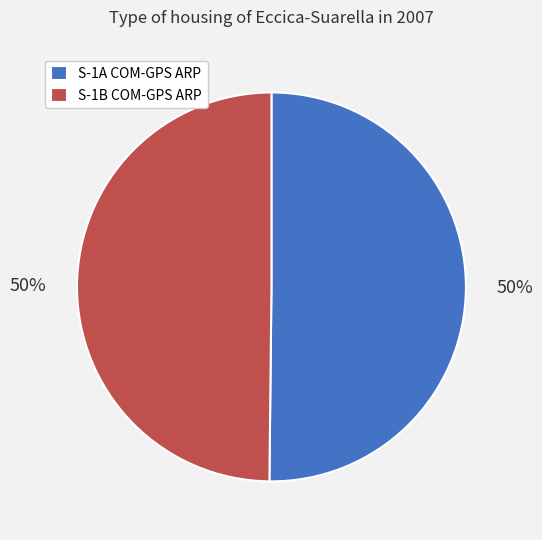

Is the sum of S-1B COM-GPS ARP and S-1A COM-GPS ARP greater than half?

Yes